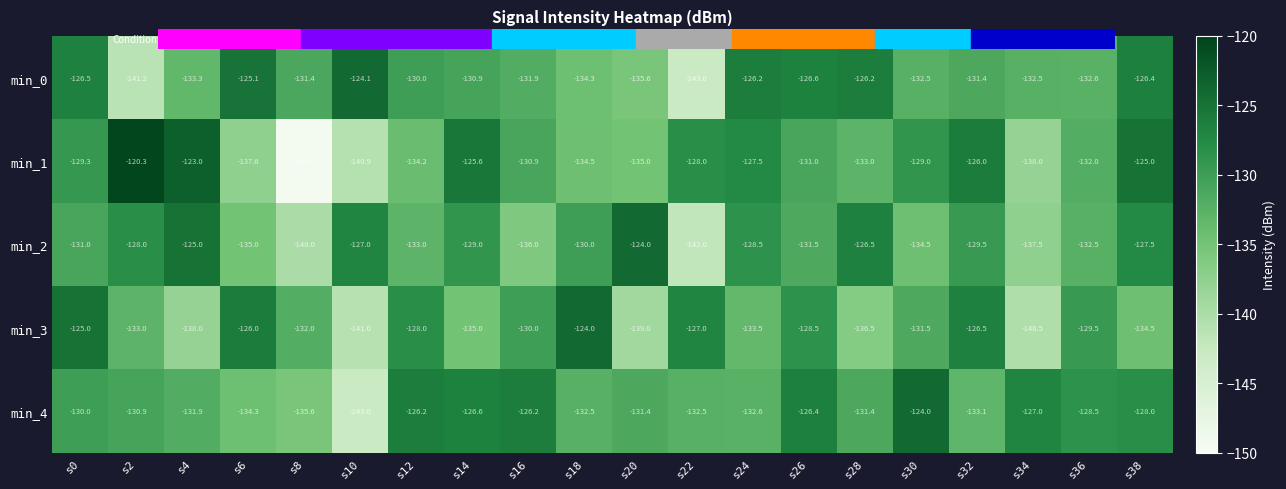

What is the total value across all series at s10?

-676.0